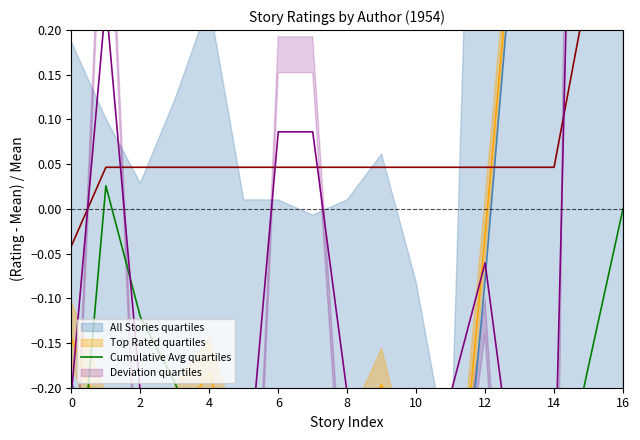

At which category is the sum across all series the highest?

16